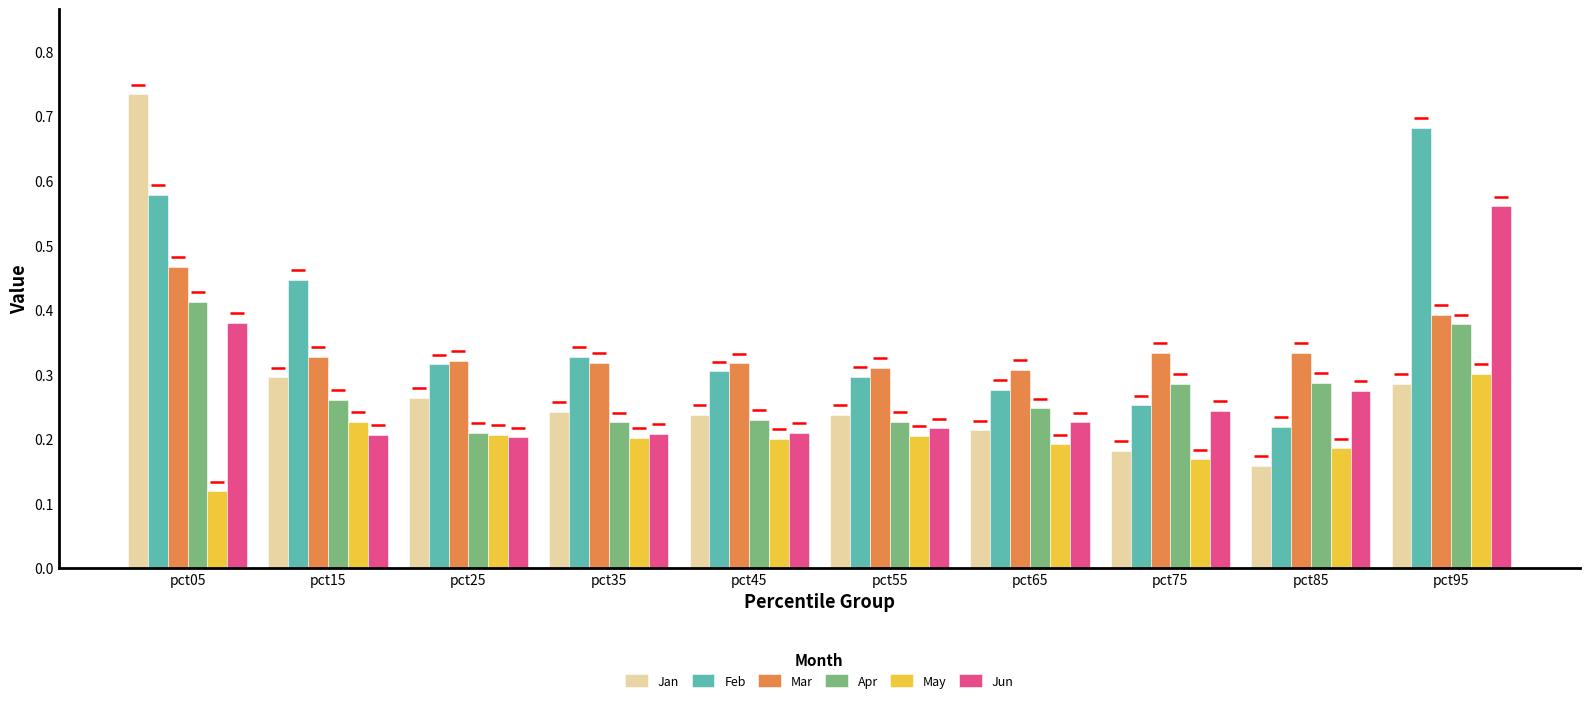

Is it true that Apr equals 0.1 at pct75?

False